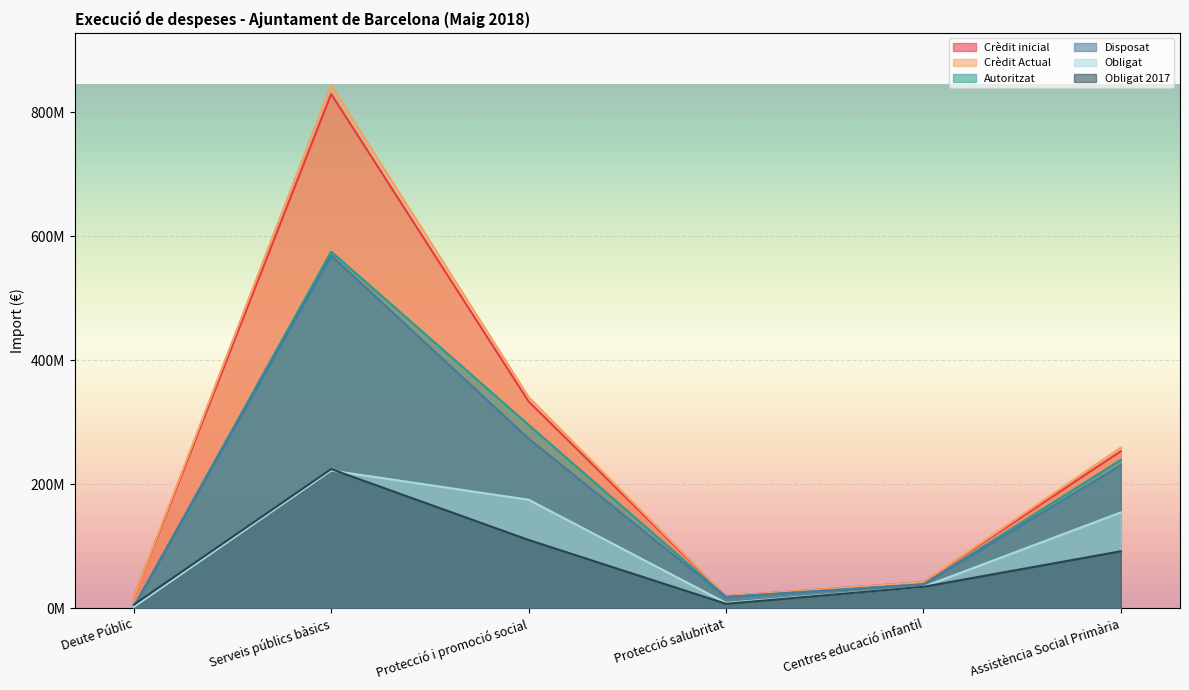

Which series ends up on top after the final intersection of Obligat 2017 and Obligat?

Obligat